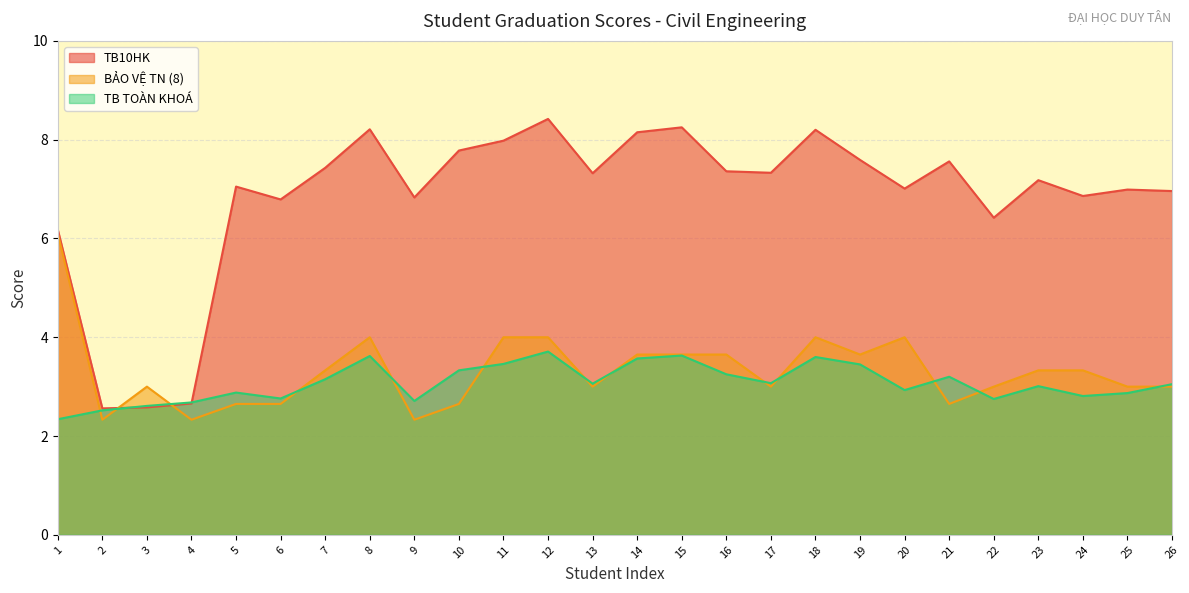

Which category has the highest value across all series?

12